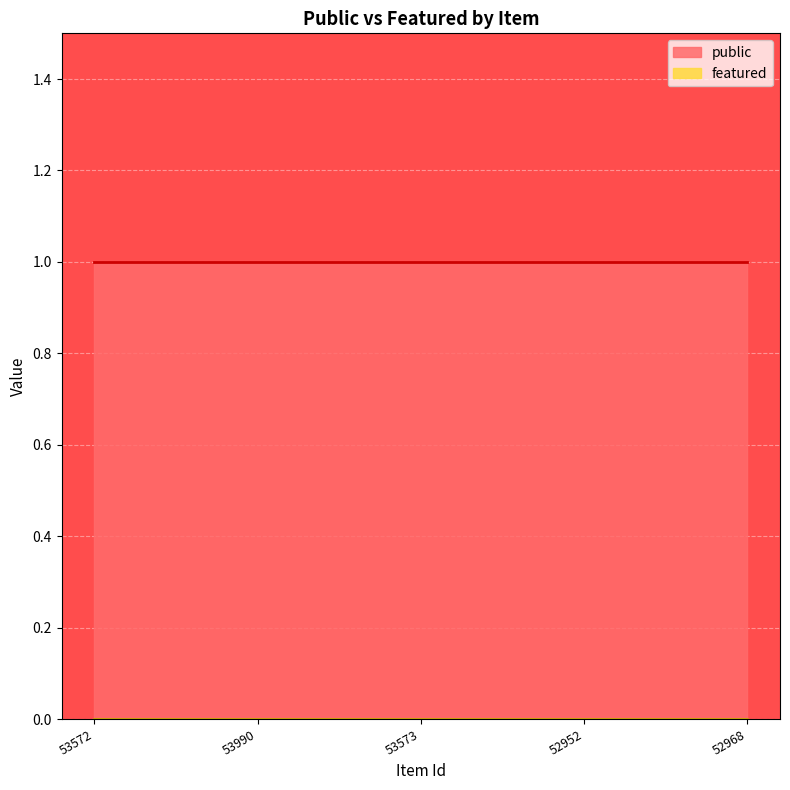

What is the total value across all series at 53572?

1